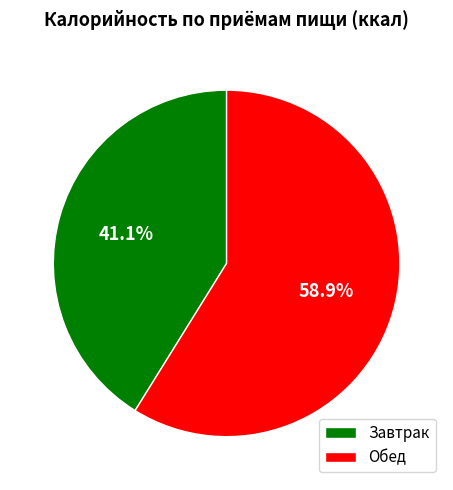

What is the ratio of the value at Обед to the value at Завтрак?

1.4